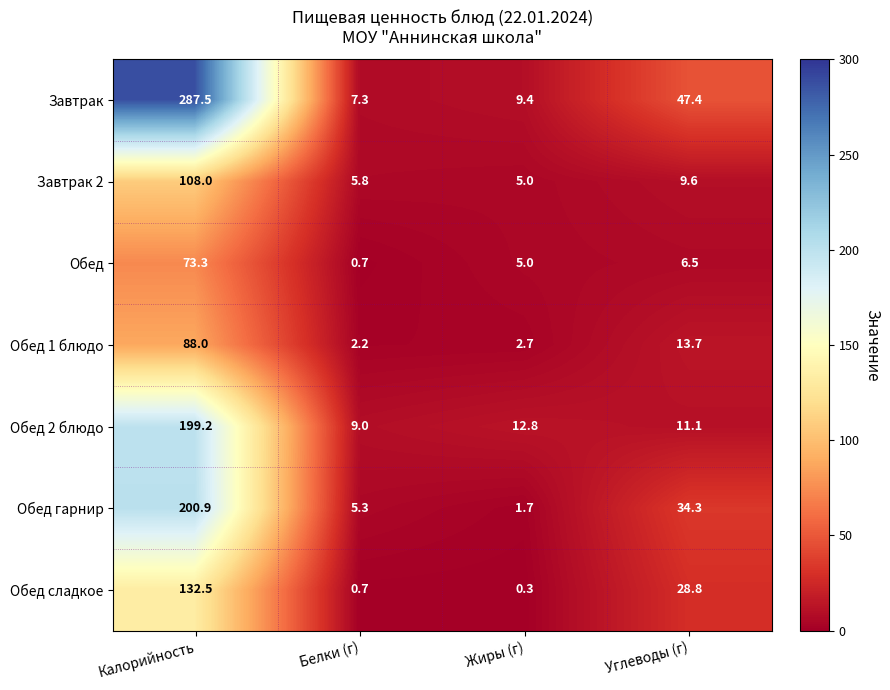

Reading left to right, list all the values displayed in this chart.

Завтрак: 287.5	7.3	9.4	47.4
Завтрак 2: 108.0	5.8	5.0	9.6
Обед: 73.3	0.7	5.0	6.5
Обед 1 блюдо: 88.0	2.2	2.7	13.7
Обед 2 блюдо: 199.2	9.0	12.8	11.1
Обед гарнир: 200.9	5.3	1.7	34.3
Обед сладкое: 132.5	0.7	0.3	28.8